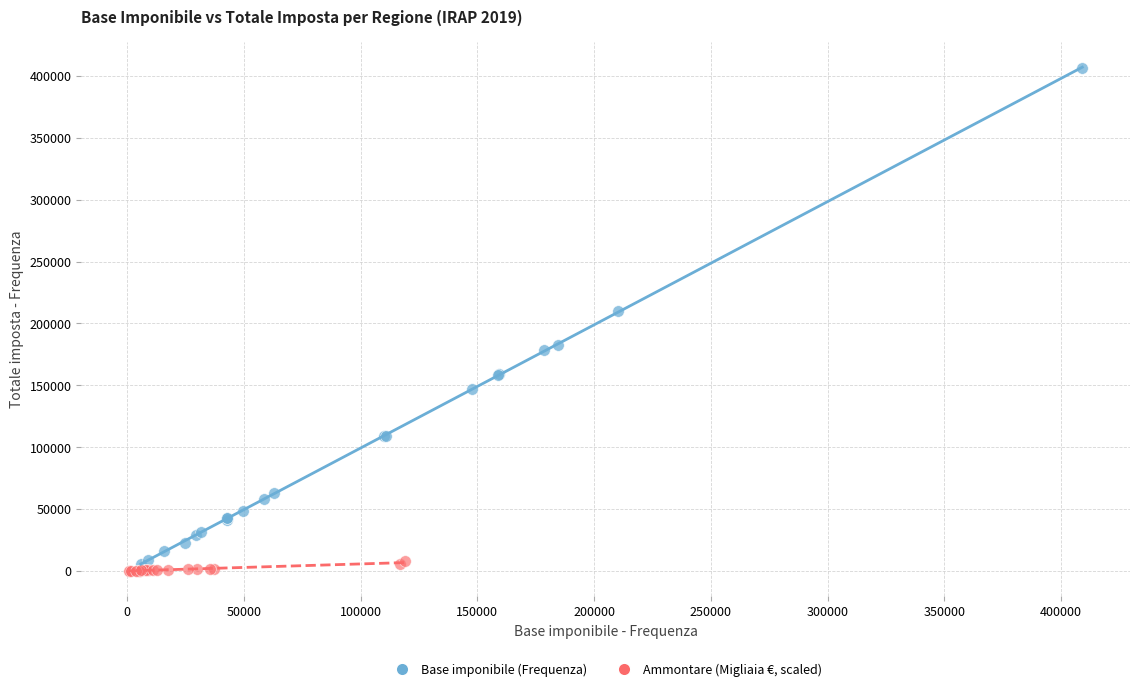

Which series reaches the maximum Y coordinate?

Base imponibile (Frequenza)